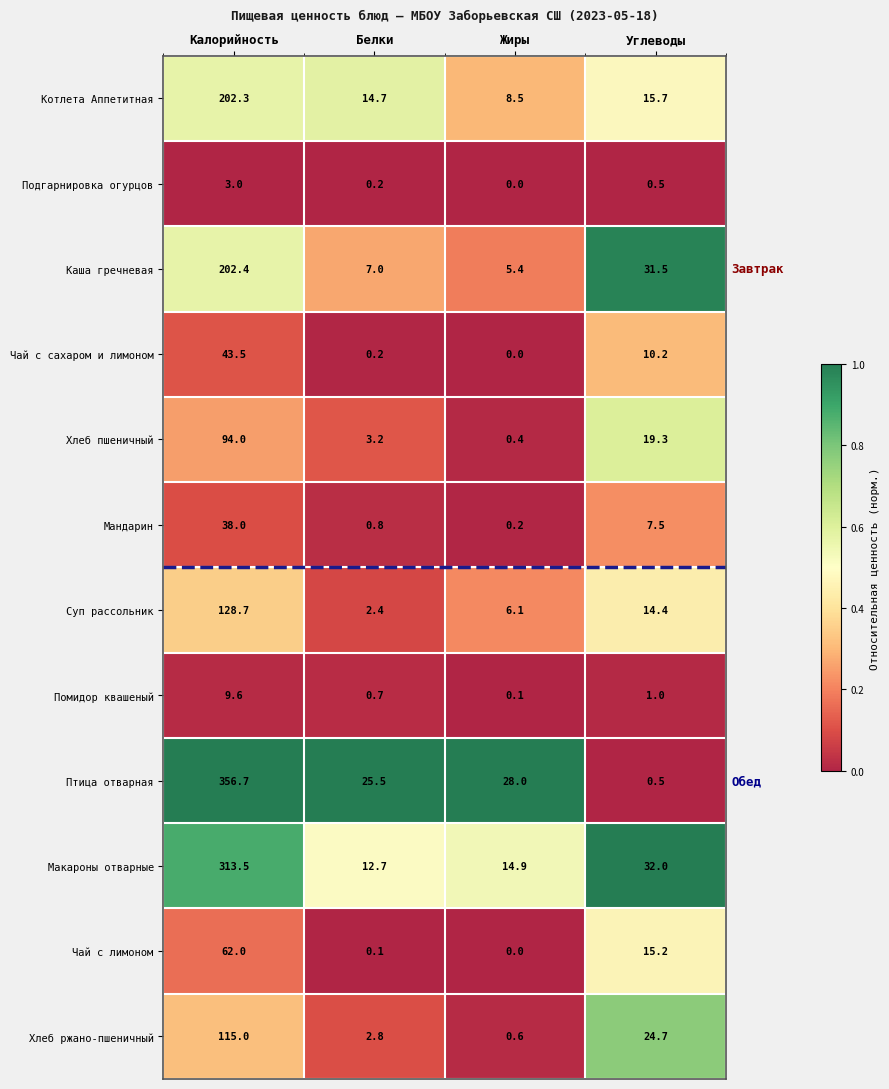

What is the difference between the maximum and minimum values in the Суп рассольник series?

126.3